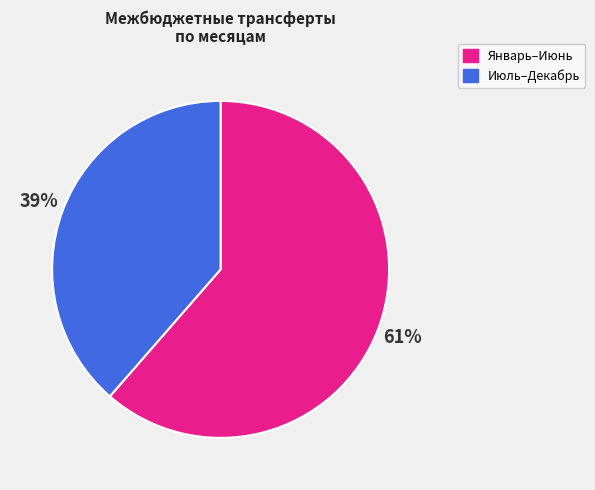

Is there a majority slice in this chart?

Yes